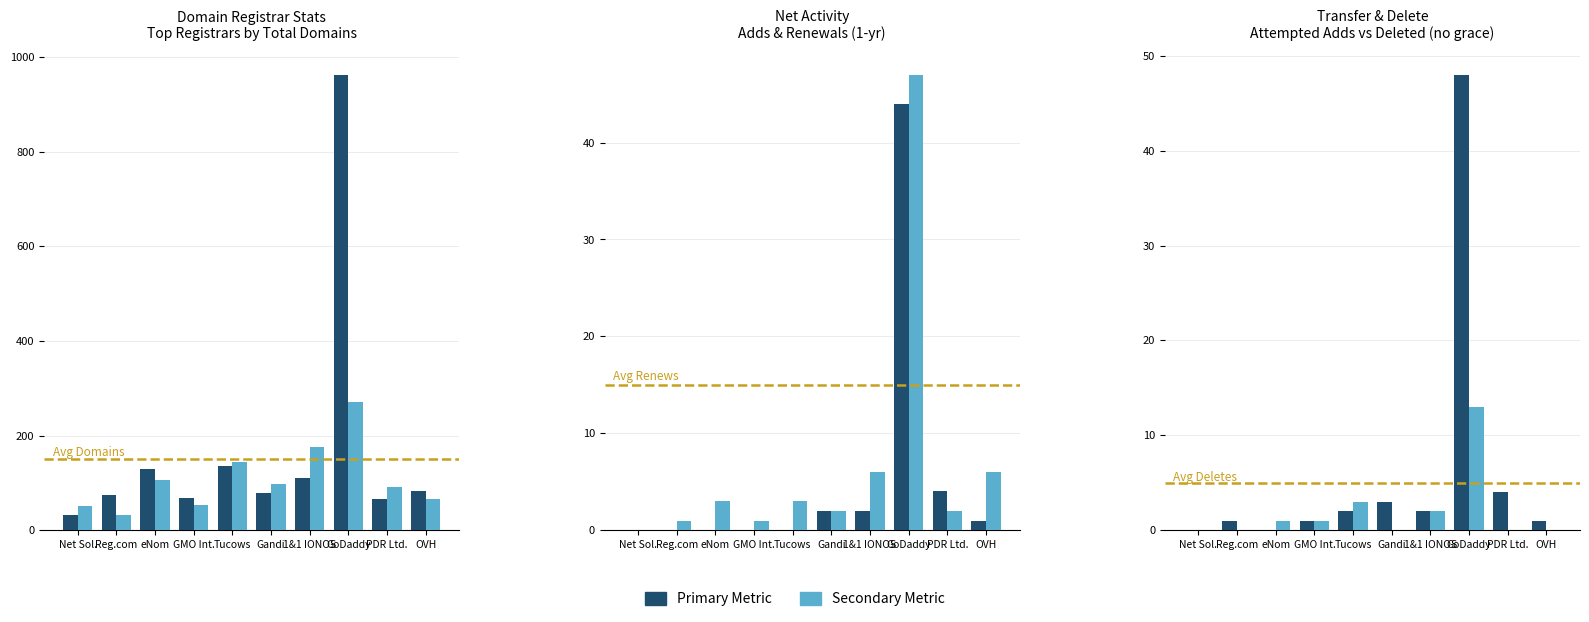

At Tucows, list the series in order from smallest to largest.

net-adds-1-yr, attempted-adds, net-renews-1-yr, deleted-domains-nograce, total-domains, total-nameservers